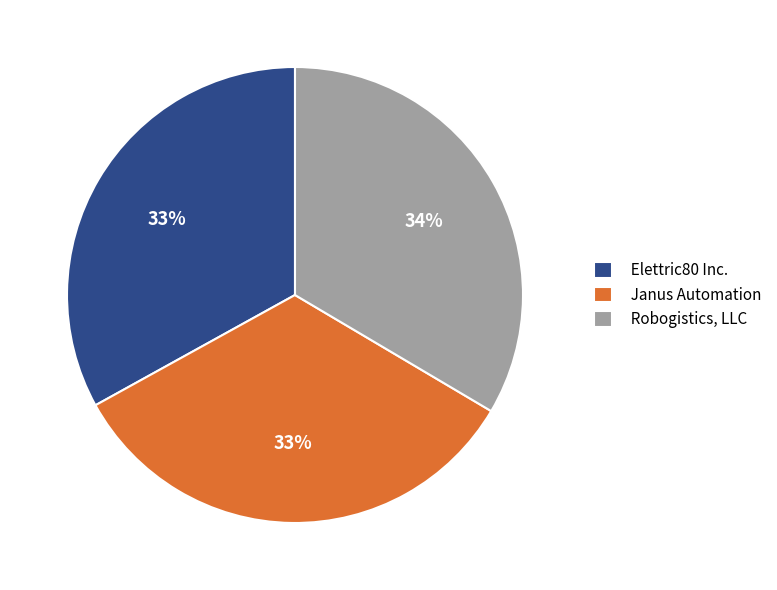

How many segments does this pie chart have?

3